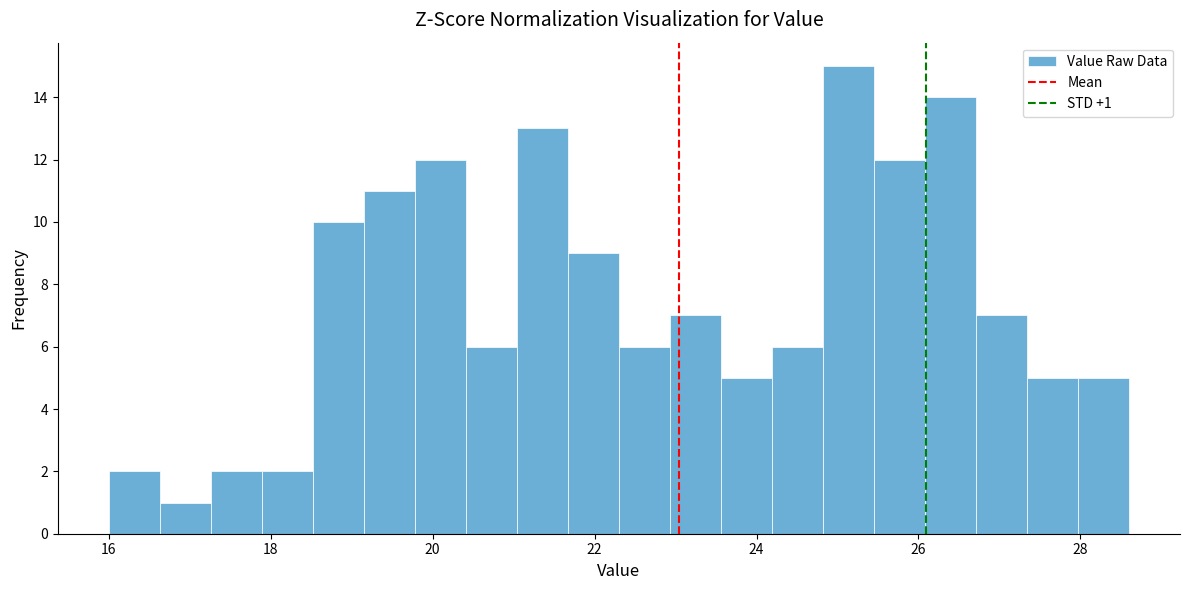

Read against the x-axis, roughly where is the centre of the tallest bar?

25.2